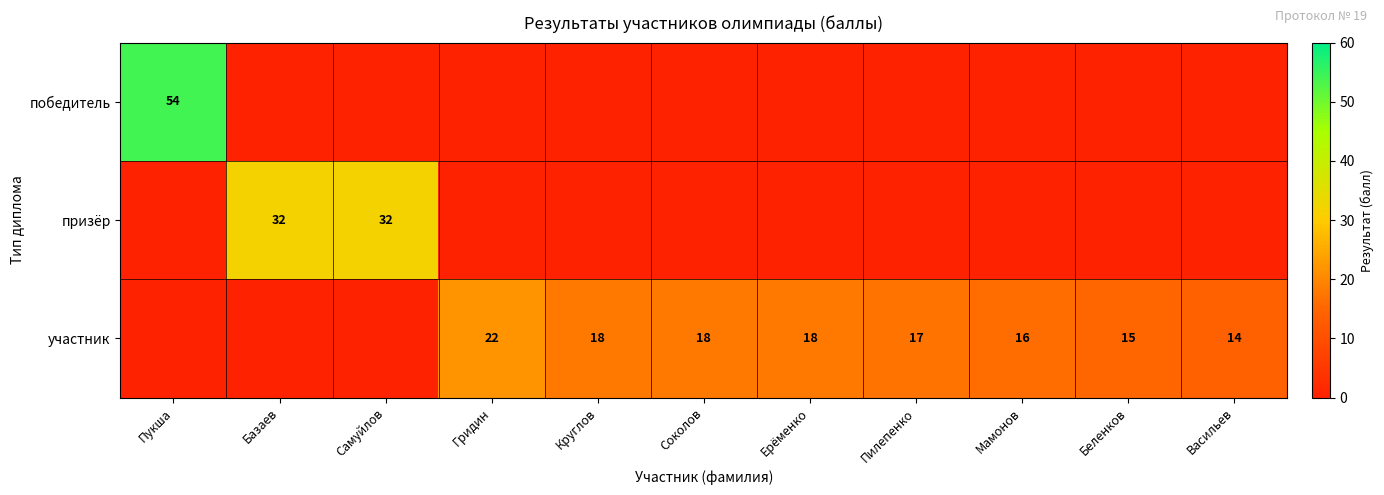

What is the sum of the участник values at Гридин and Мамонов?

38